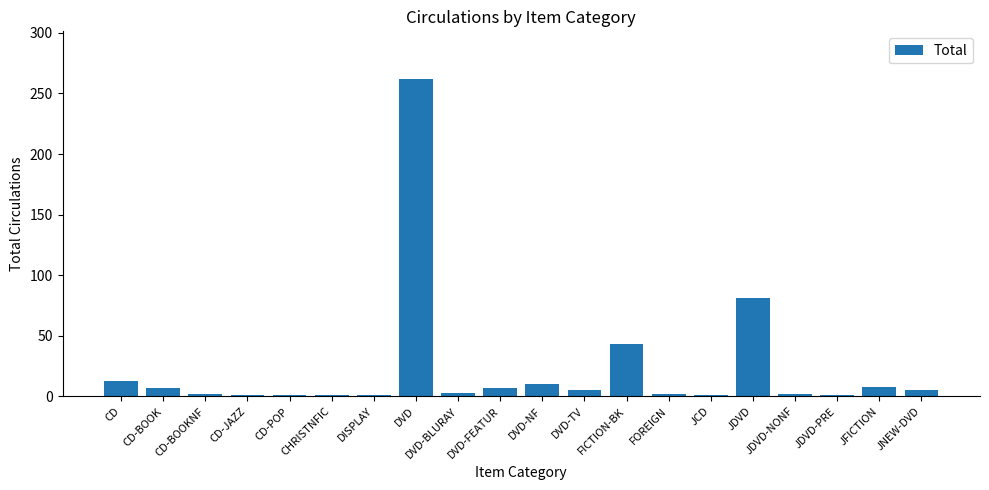

What is the change in value from CD-BOOKNF to JFICTION?

+6